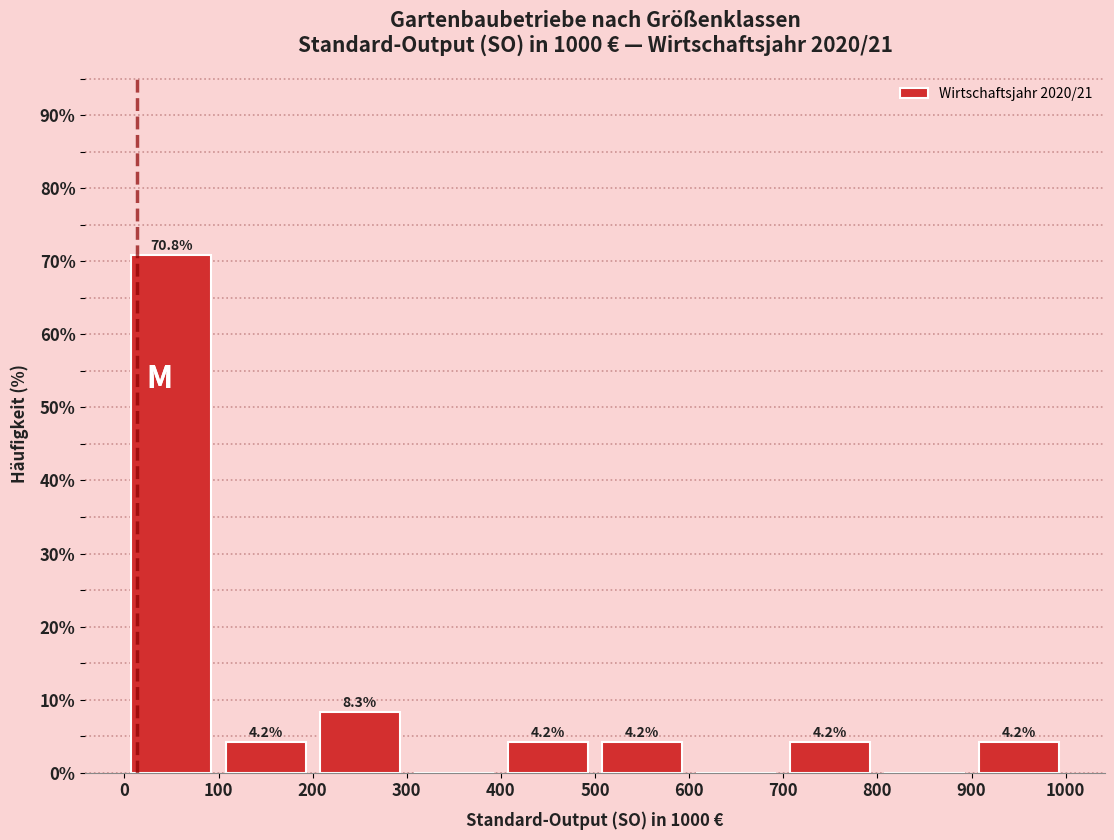

Over which range of the x-axis is the bar tallest?

0 to 100